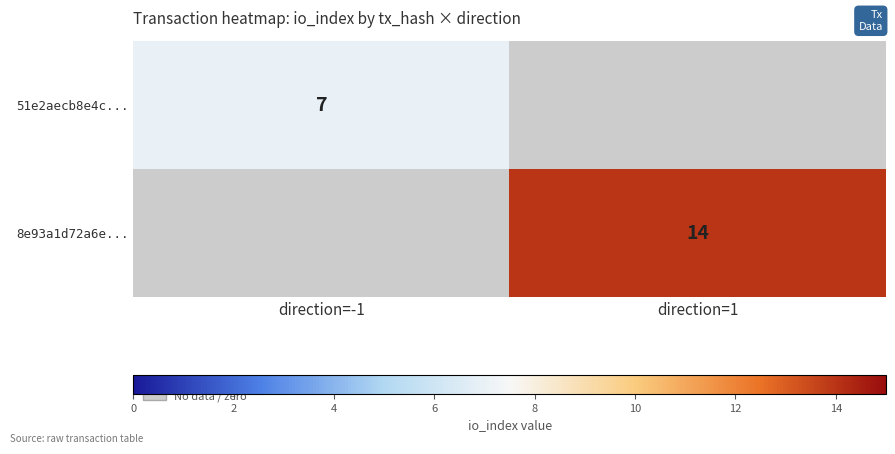

Which category has the highest value across all series?

direction=1